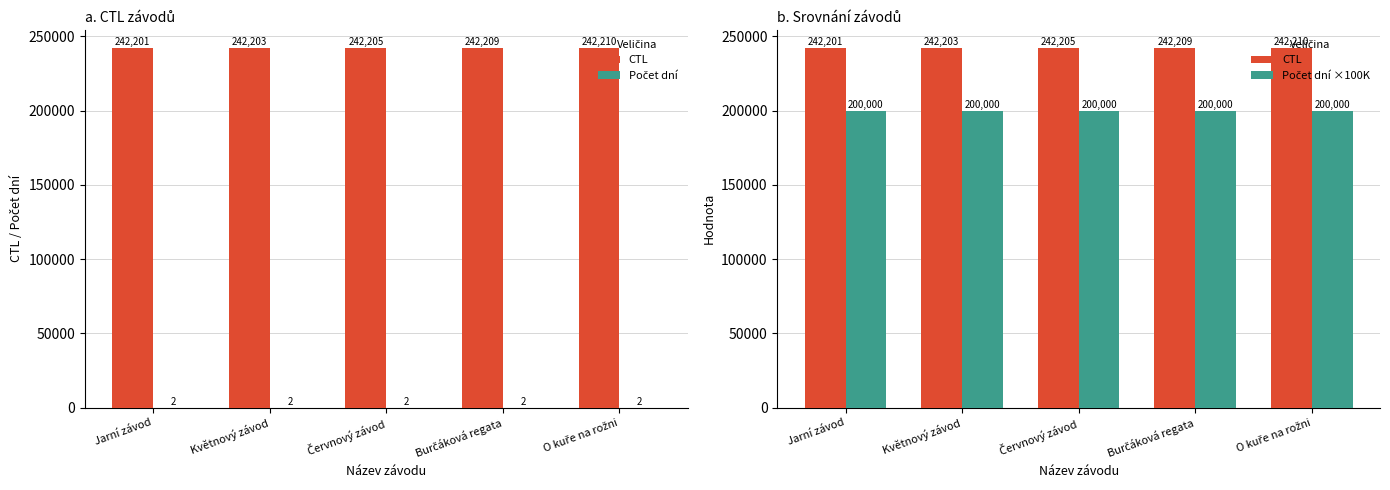

What is the label of the 3rd bar from the left?

Červnový závod